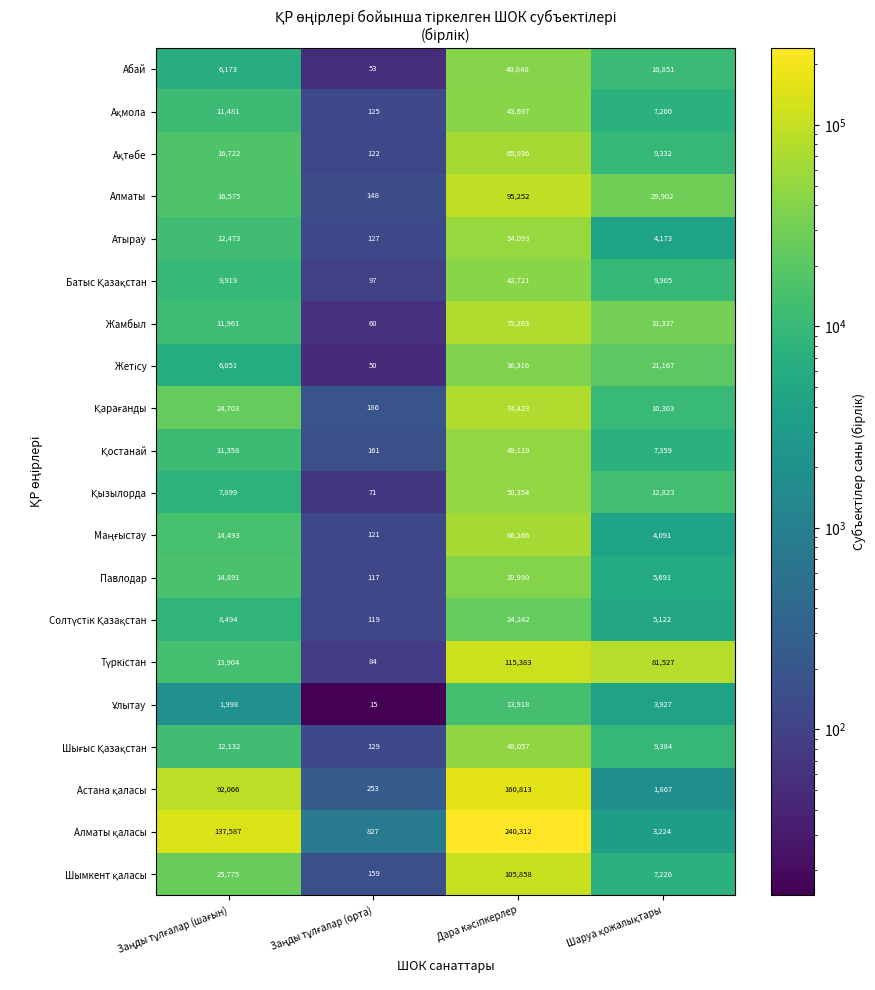

What is the sum of all Павлодар values?

60689